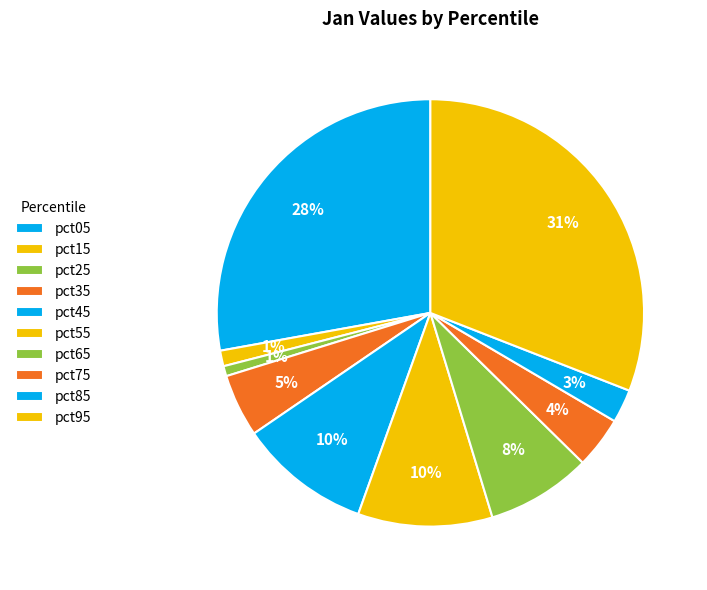

To the nearest percent, what is the average slice percentage?

10%